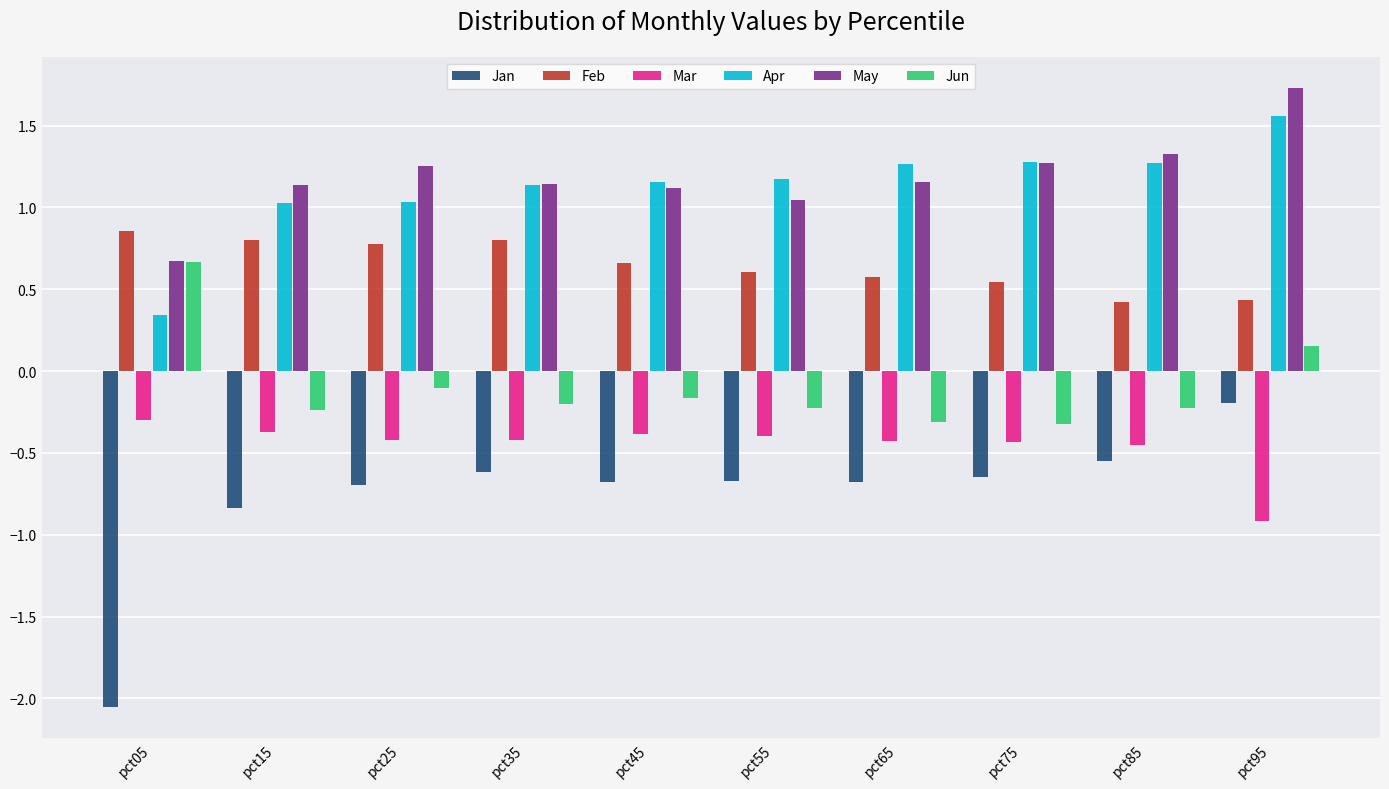

Which series has the widest spread of values?

Jan